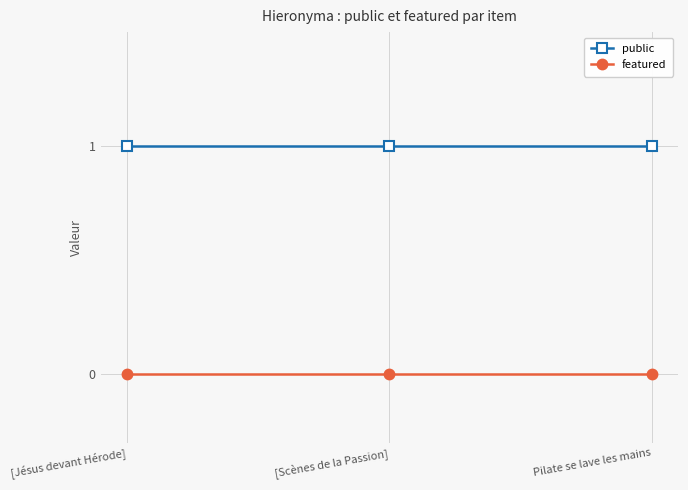

Rank the series by their maximum value, from lowest to highest.

featured, public